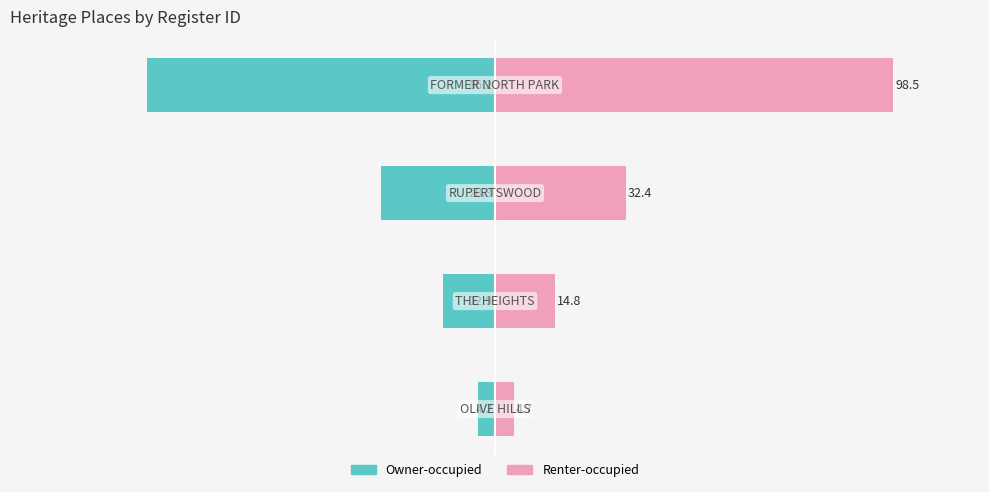

Reading left to right, list all the values displayed in this chart.

Left (teal): -4.2	-12.9	-28.3	-86.2
Right (pink): 4.7	14.8	32.4	98.5